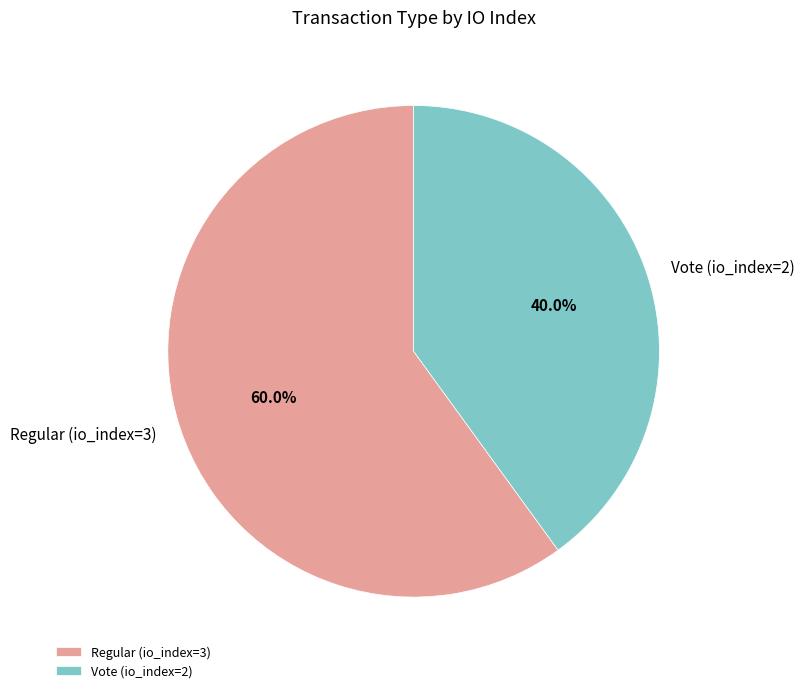

How many slices are in this pie chart?

2